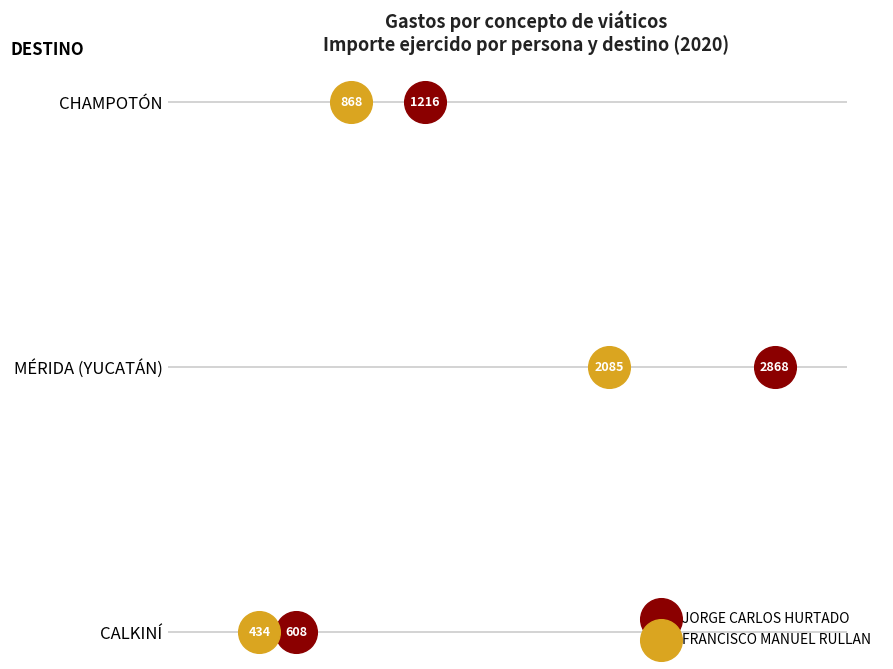

Is the value of JORGE CARLOS HURTADO at 500 greater than the value of FRANCISCO MANUEL RULLAN at 1000?

No